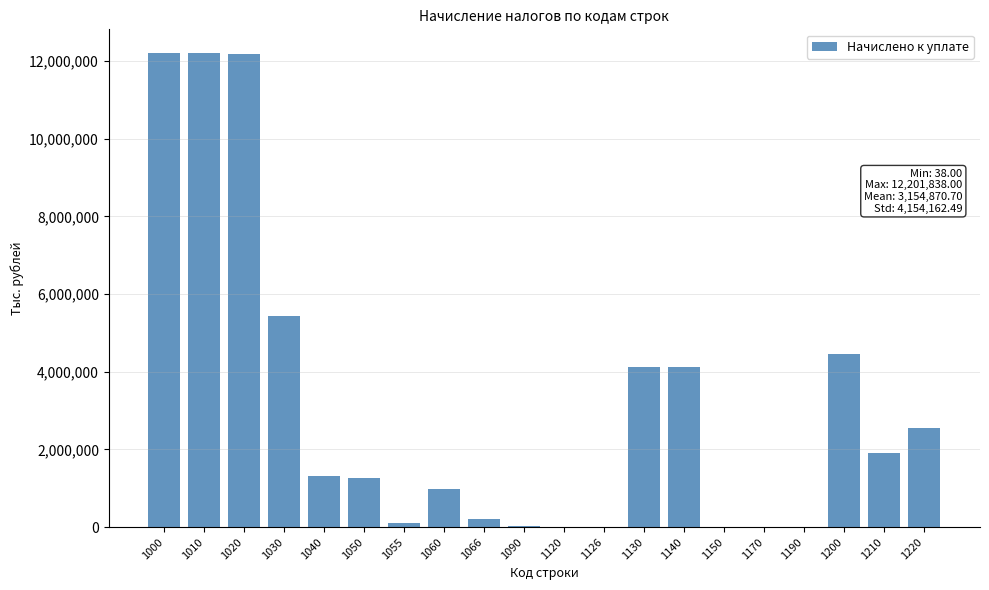

What is the maximum value shown in the chart?

12201838